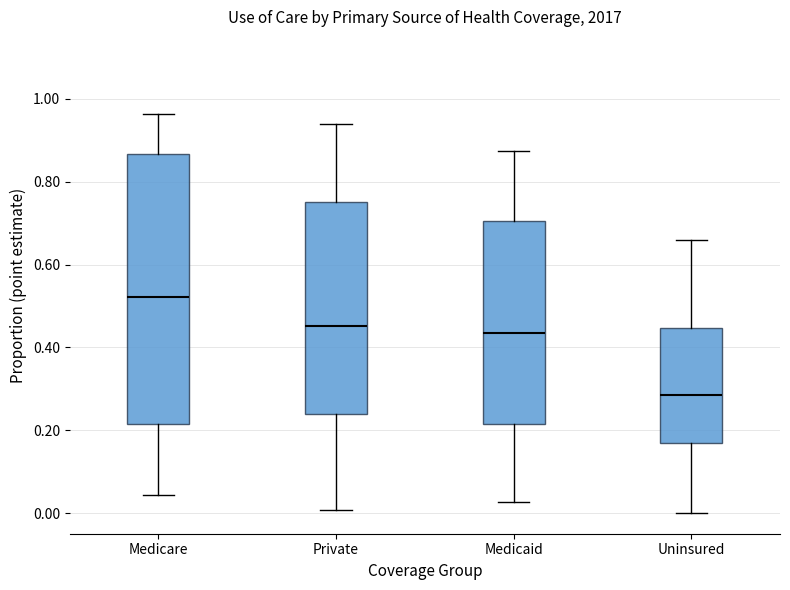

Where does the lower whisker of the box for Private end on the y-axis? The values are not printed on the chart, so give them approximately, as read against the axis.

0.00